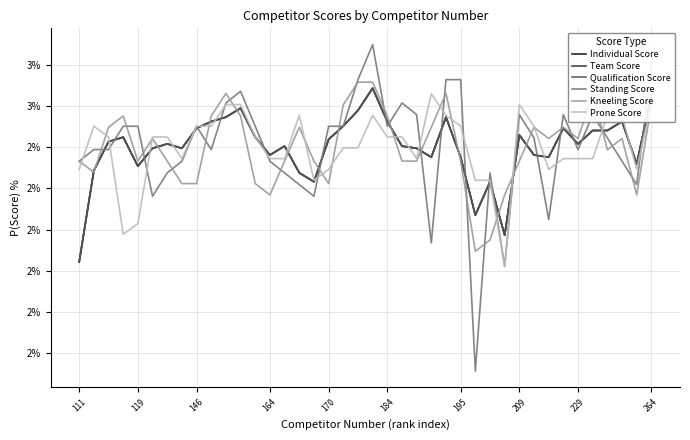

Does the chart display data point markers on the line(s)?

No